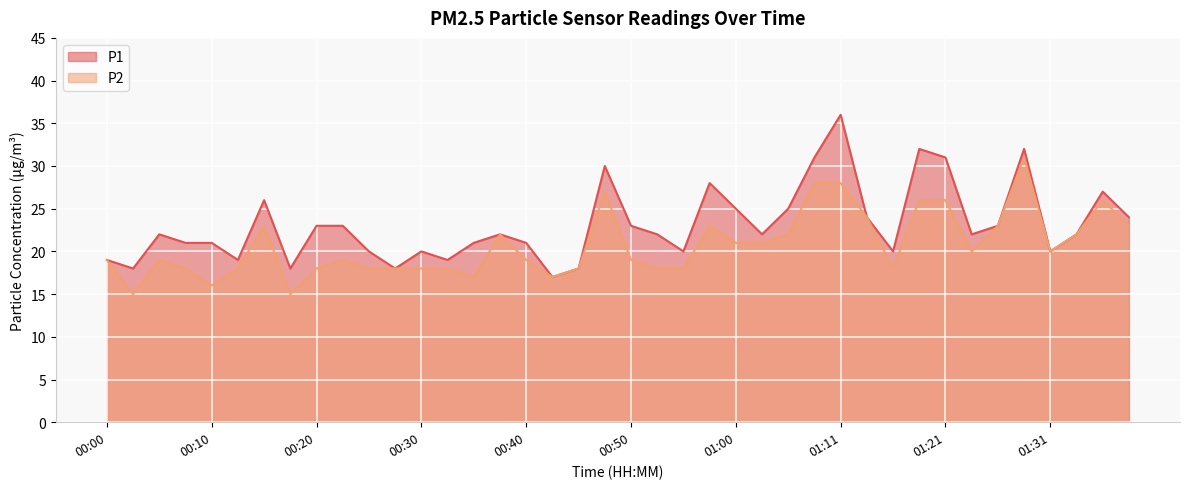

Which has a higher value, 00:10 or 00:27?

00:10